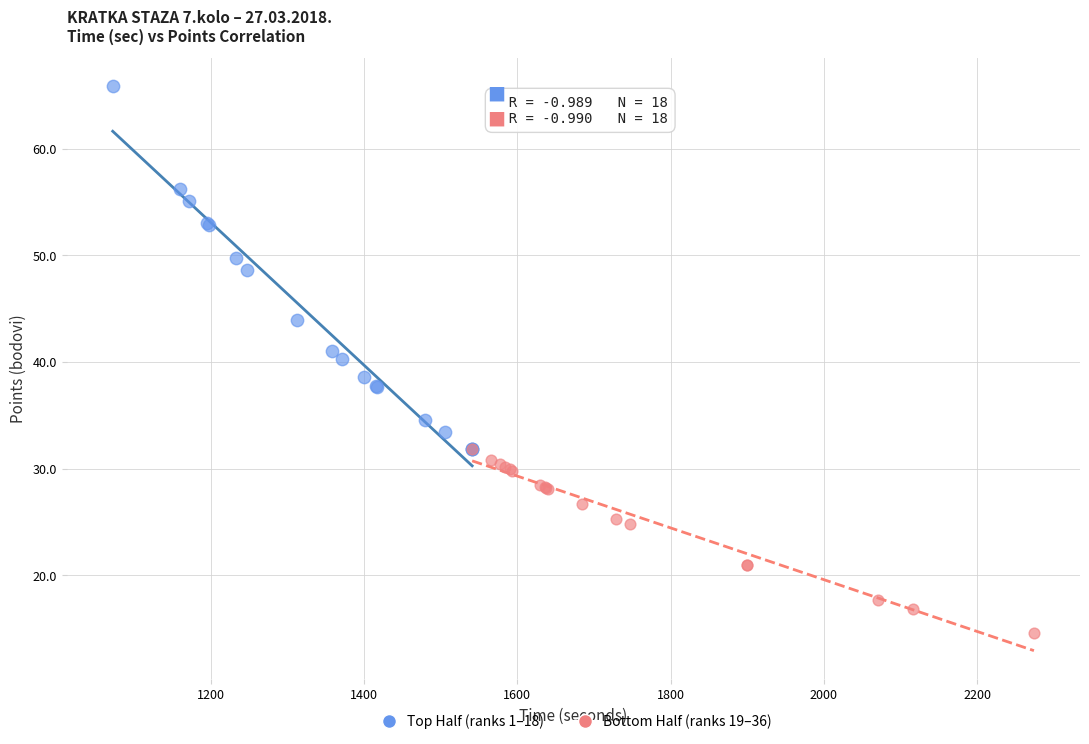

What are all the series names shown in the legend?

Top Half (ranks 1–18), Bottom Half (ranks 19–36)